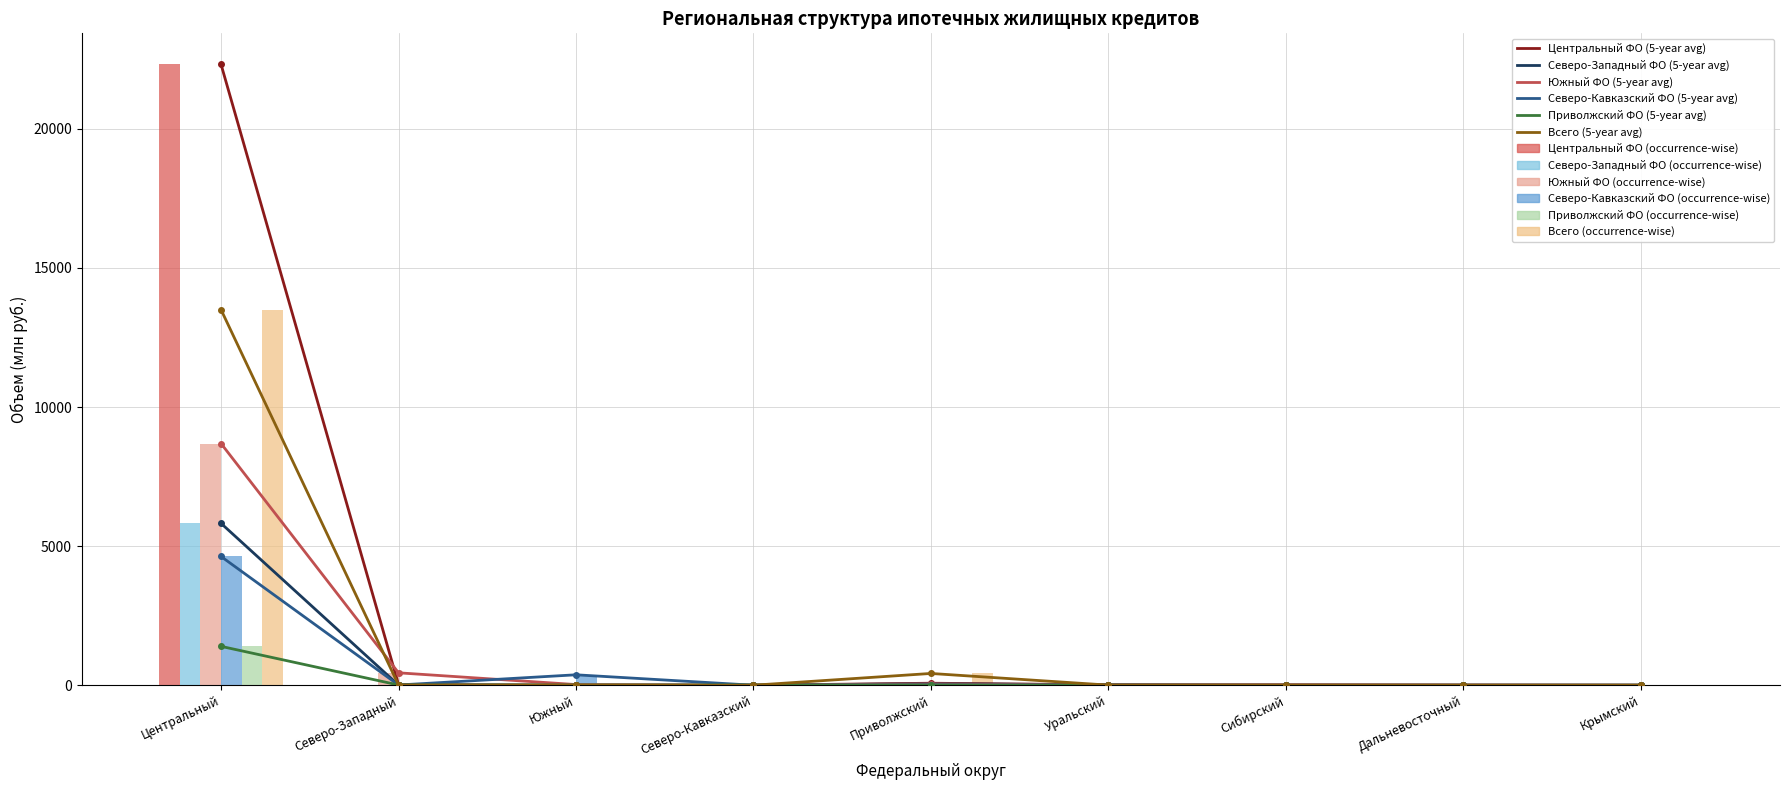

How many groups of bars are there?

9